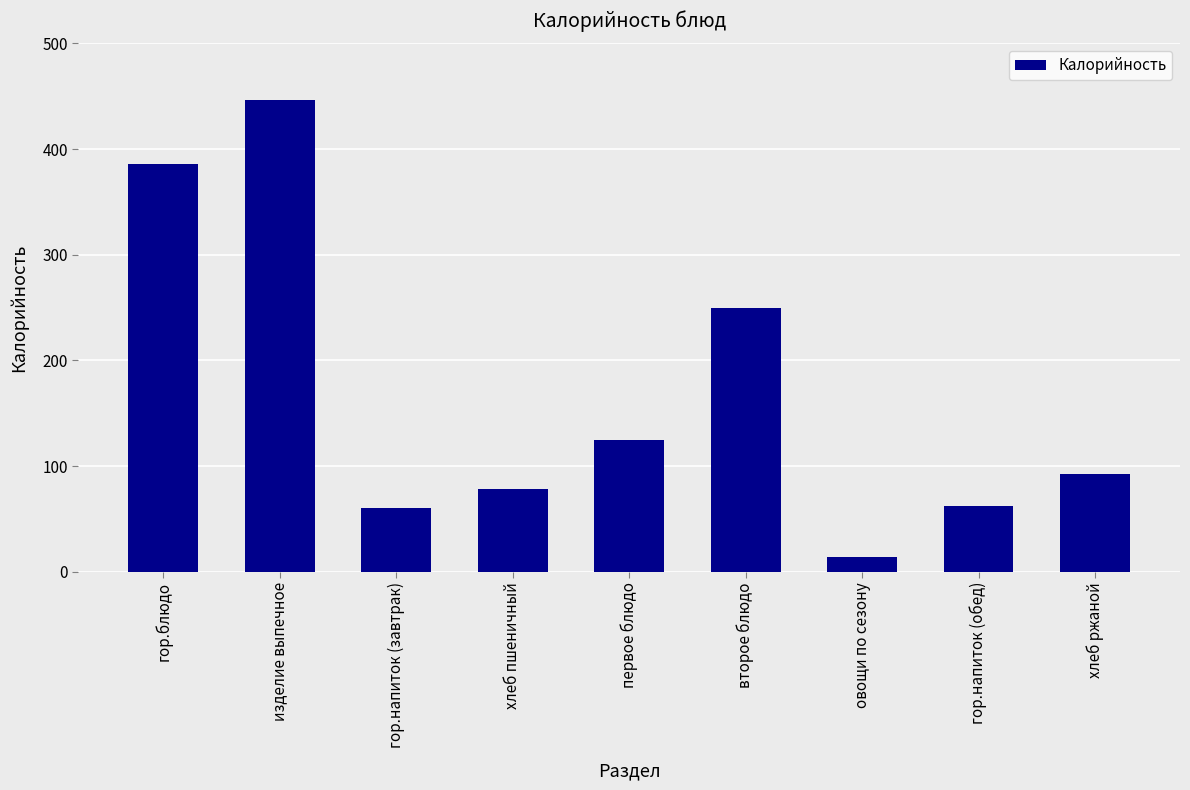

What is the label of the 3rd bar from the left?

гор.напиток (завтрак)